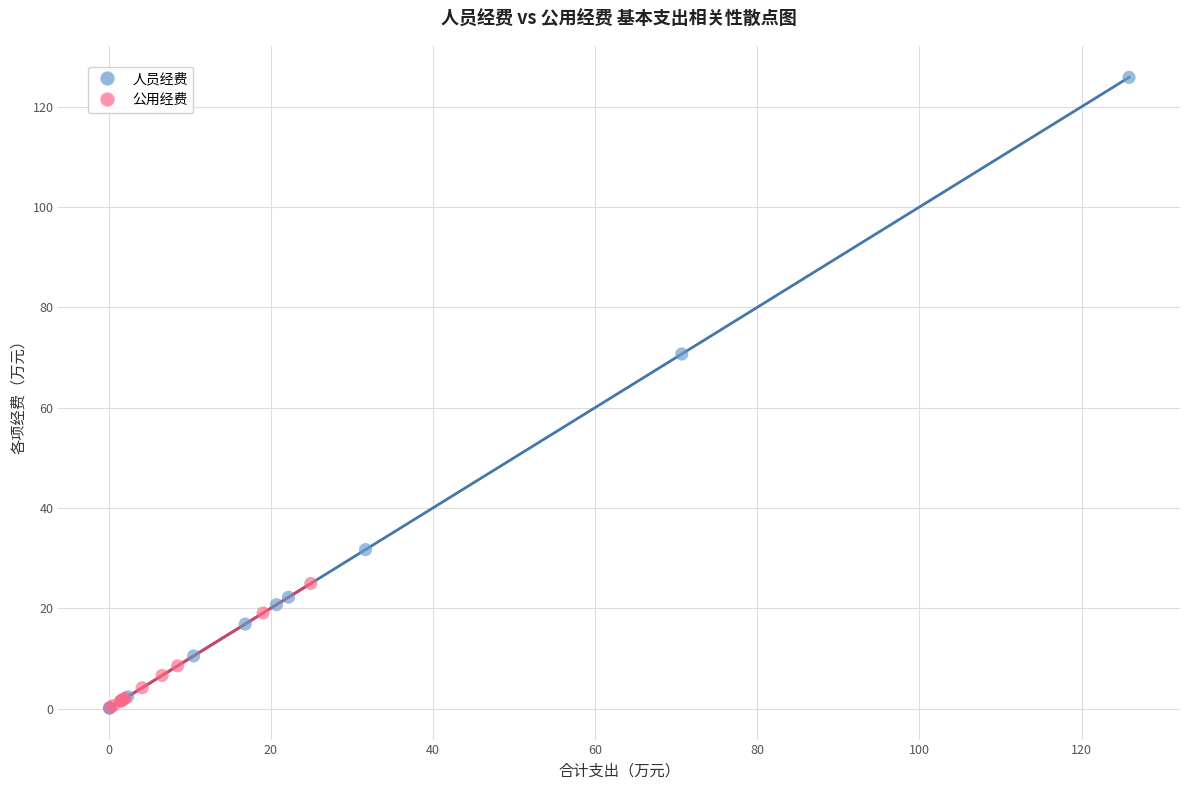

Which series has the widest spread of Y values?

人员经费